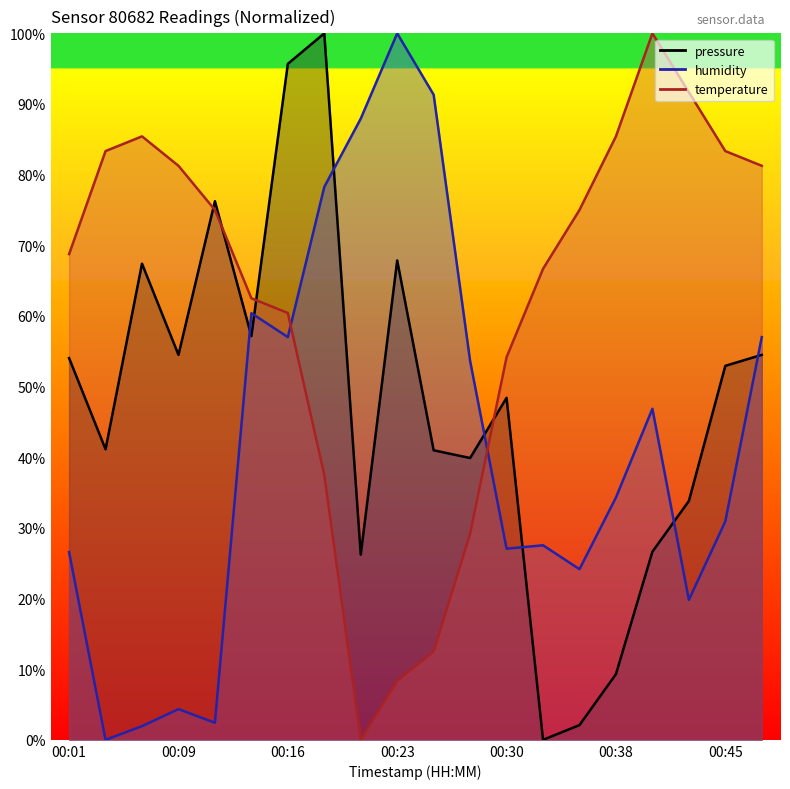

What are all the series names shown in the legend?

pressure, temperature, humidity